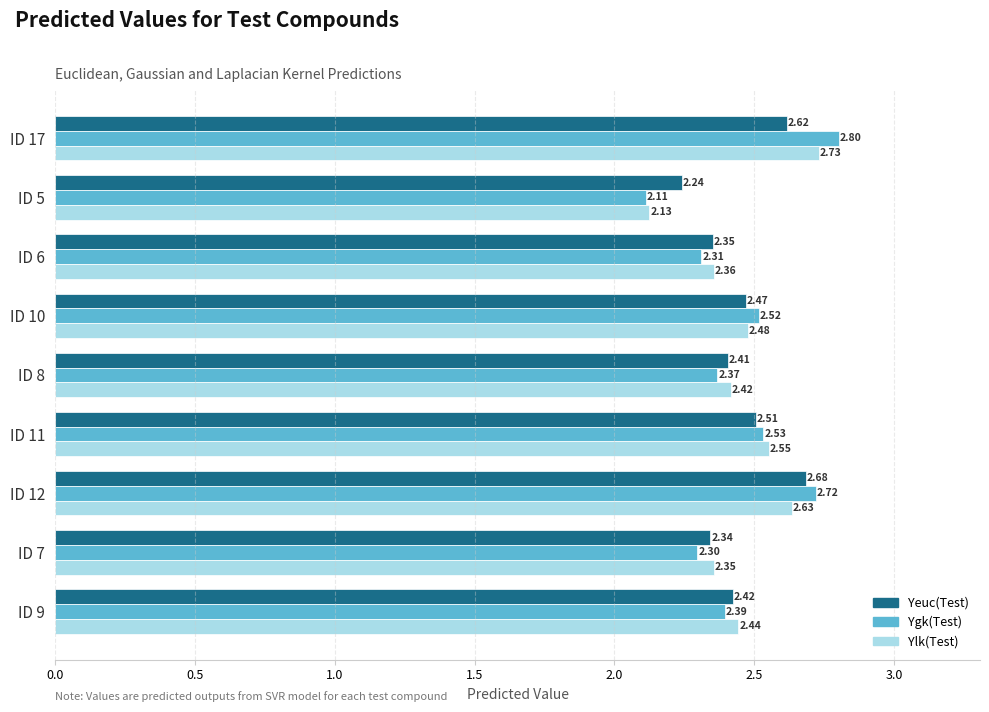

At how many categories does at least one series exceed 2?

9